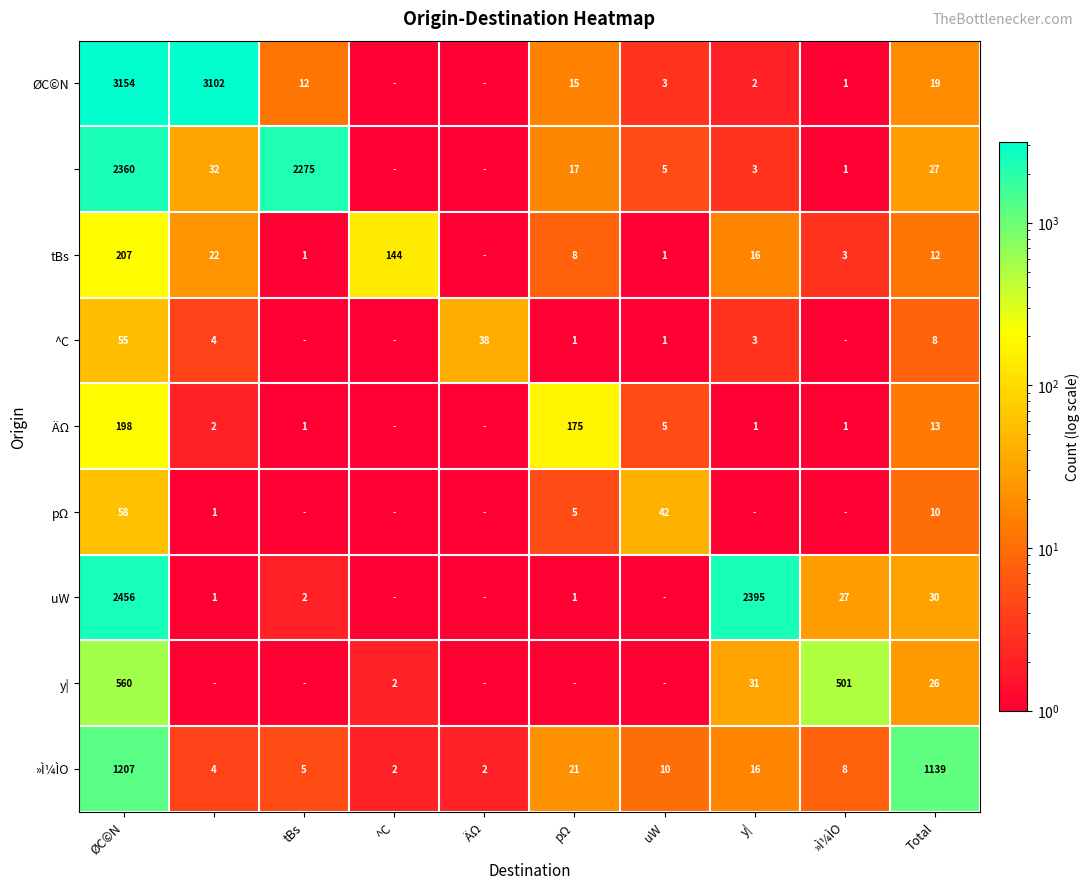

At which category is the sum across all series the highest?

ØC©N